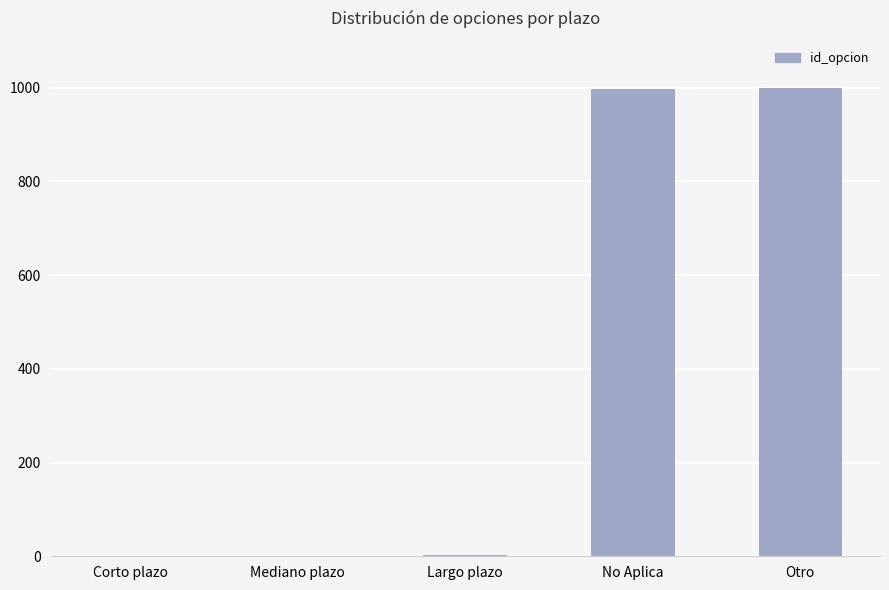

Which has a higher value, Corto plazo or No Aplica?

No Aplica